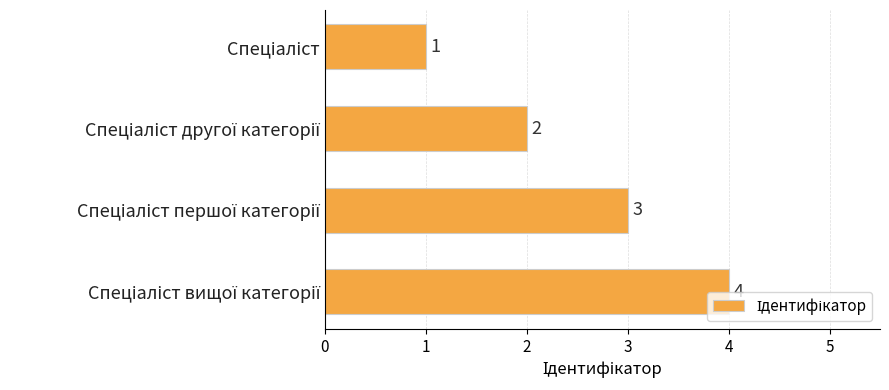

What is the value of the 3rd bar from the top?

3